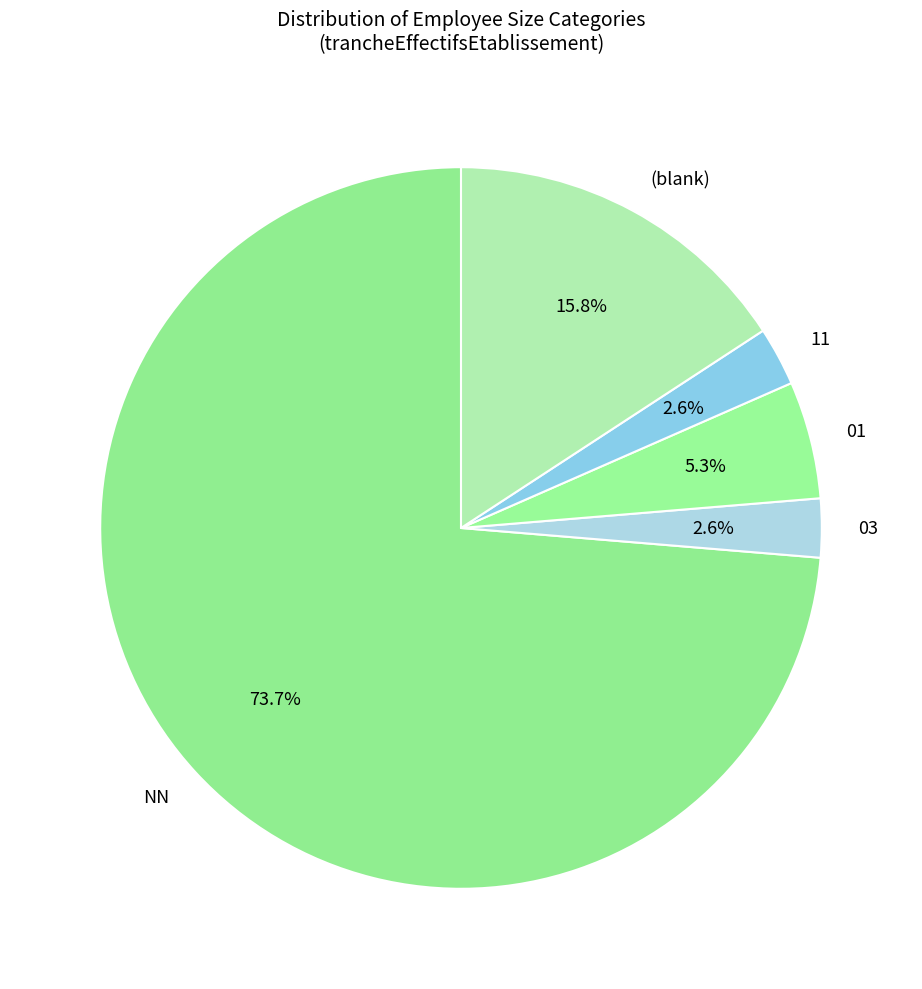

Between (blank) and NN, which is larger?

NN